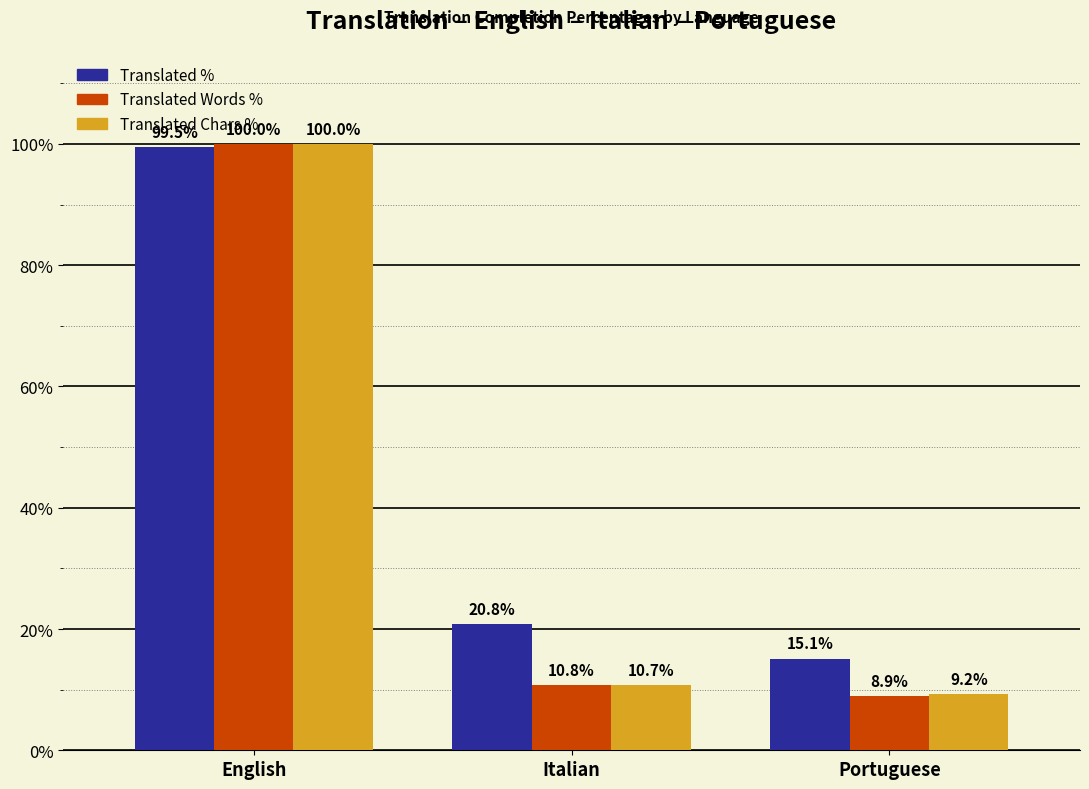

At which category is the sum across all series the highest?

English